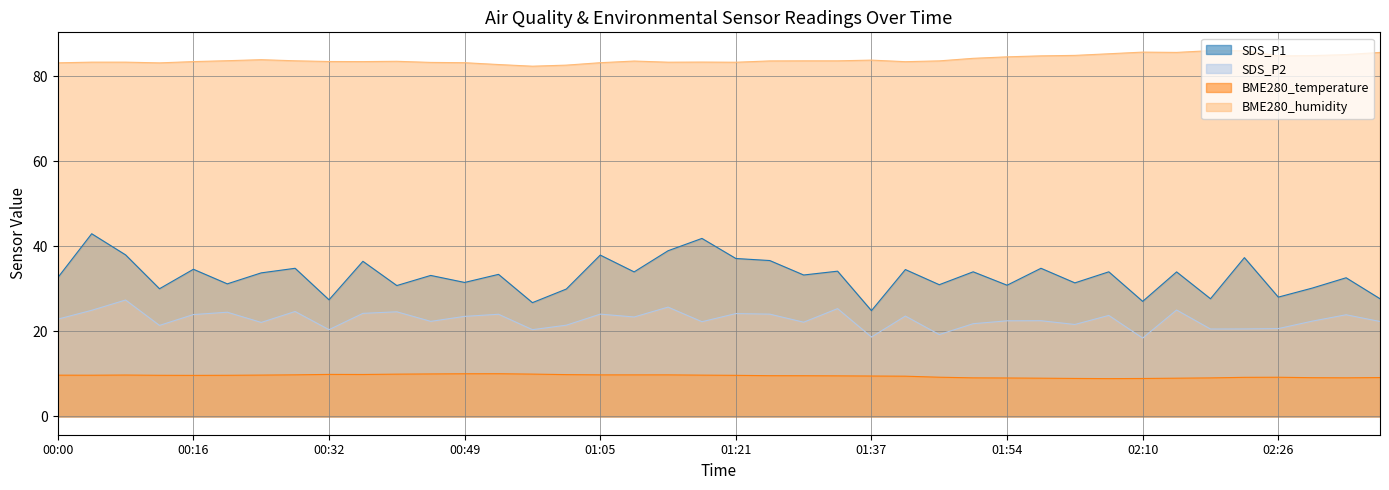

Which series has the largest total across all categories?

BME280_humidity